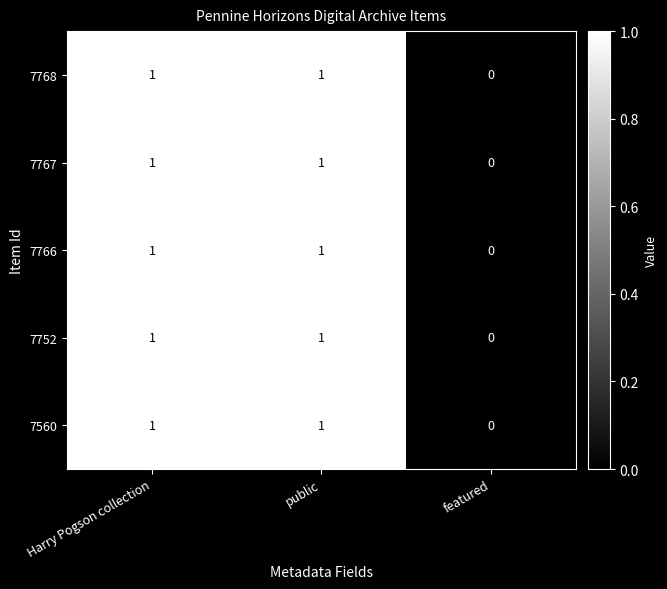

Reading right to left, extract all data points from this chart.

7768: 0	1	1
7767: 0	1	1
7766: 0	1	1
7752: 0	1	1
7560: 0	1	1